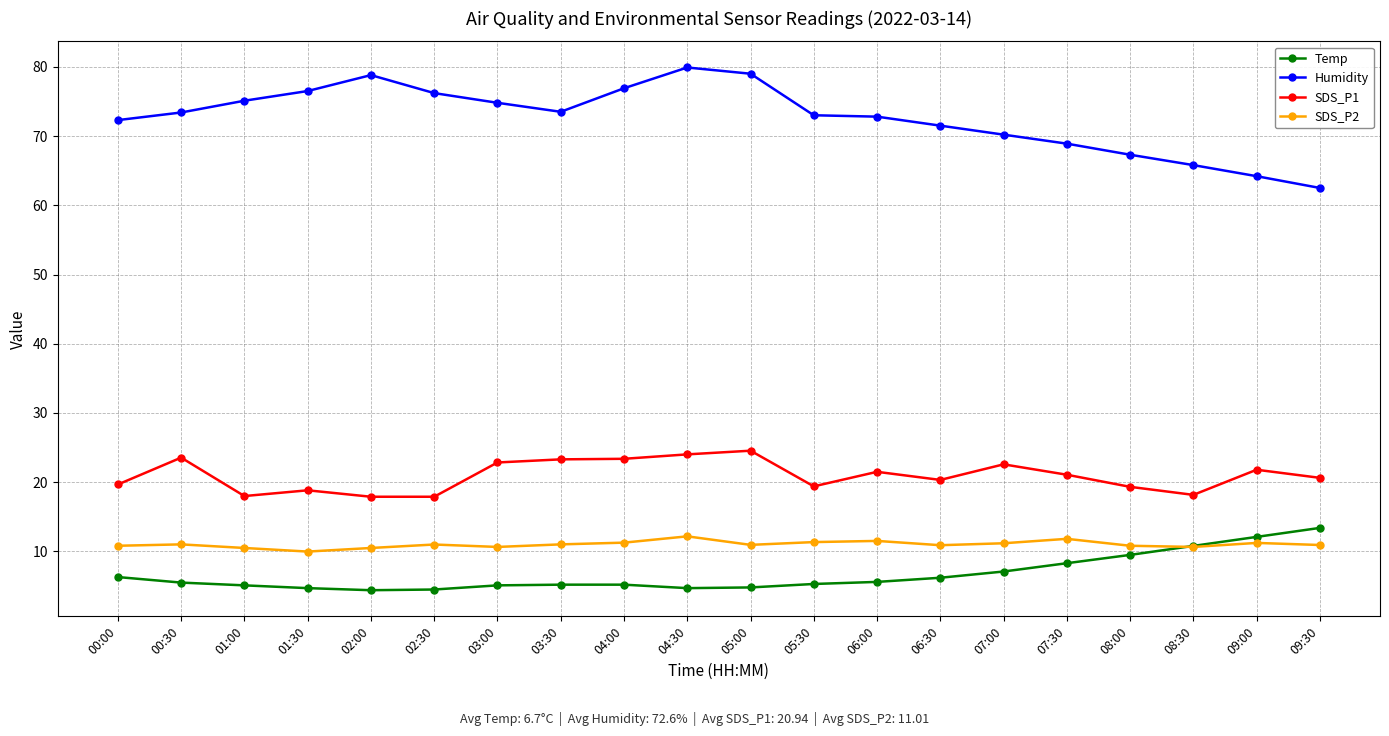

What are all the series names shown in the legend?

Temp, Humidity, SDS_P1, SDS_P2